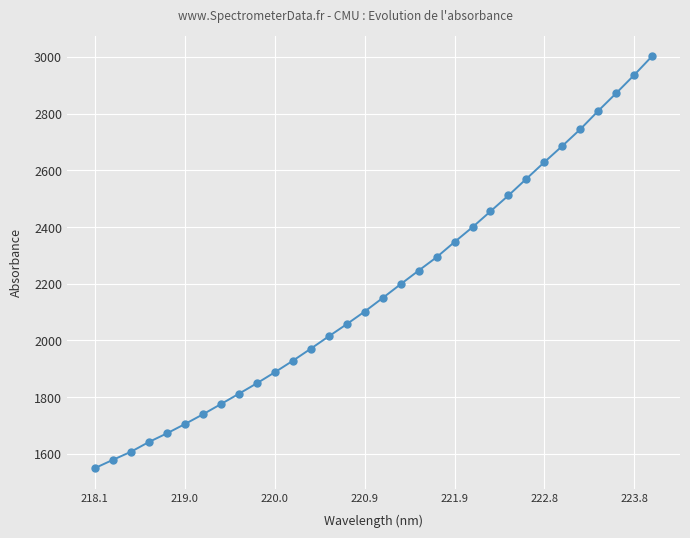

True or false: there are more than 2 points higher than both neighbors.

False